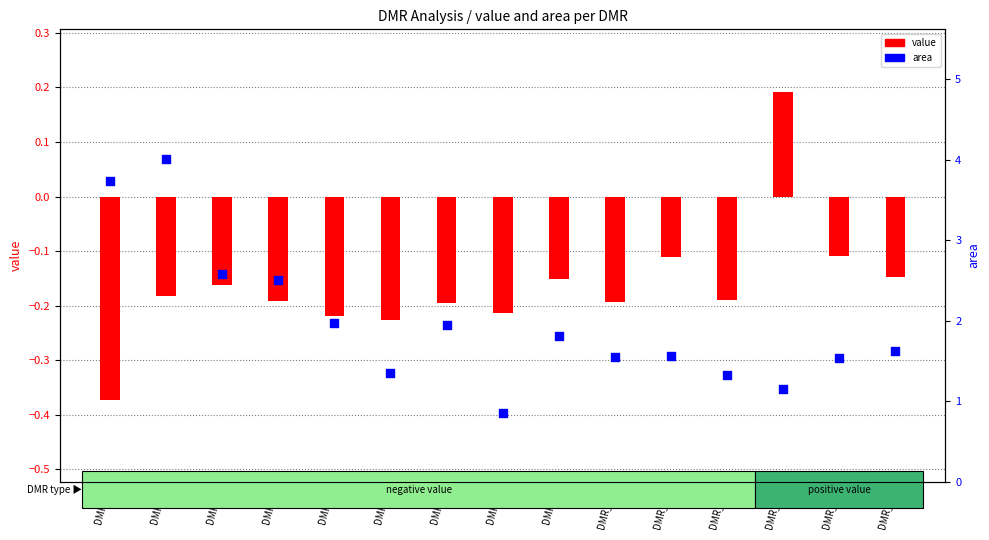

What are all the series names shown in the legend?

value, area